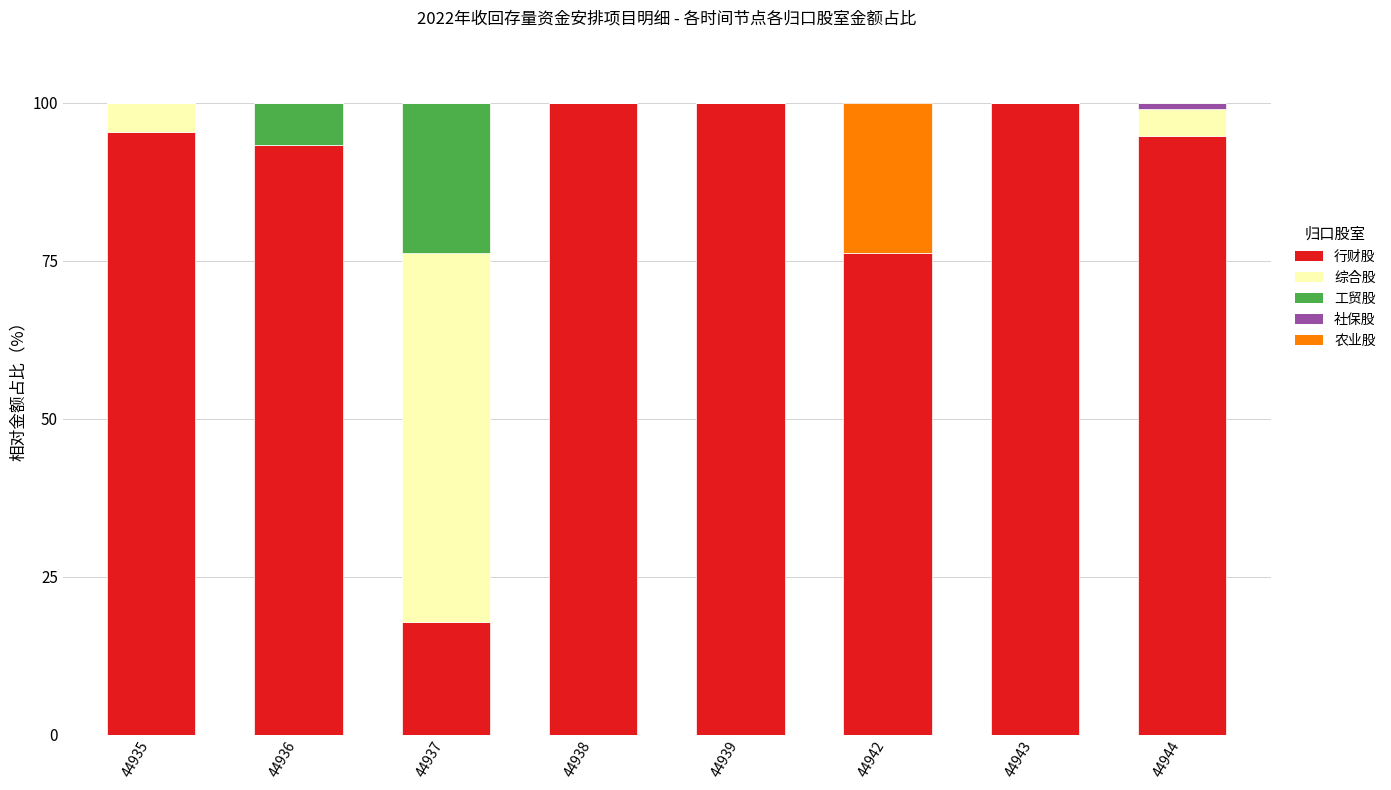

The 行财股 series shows 43.6 at 44942. True or false?

False